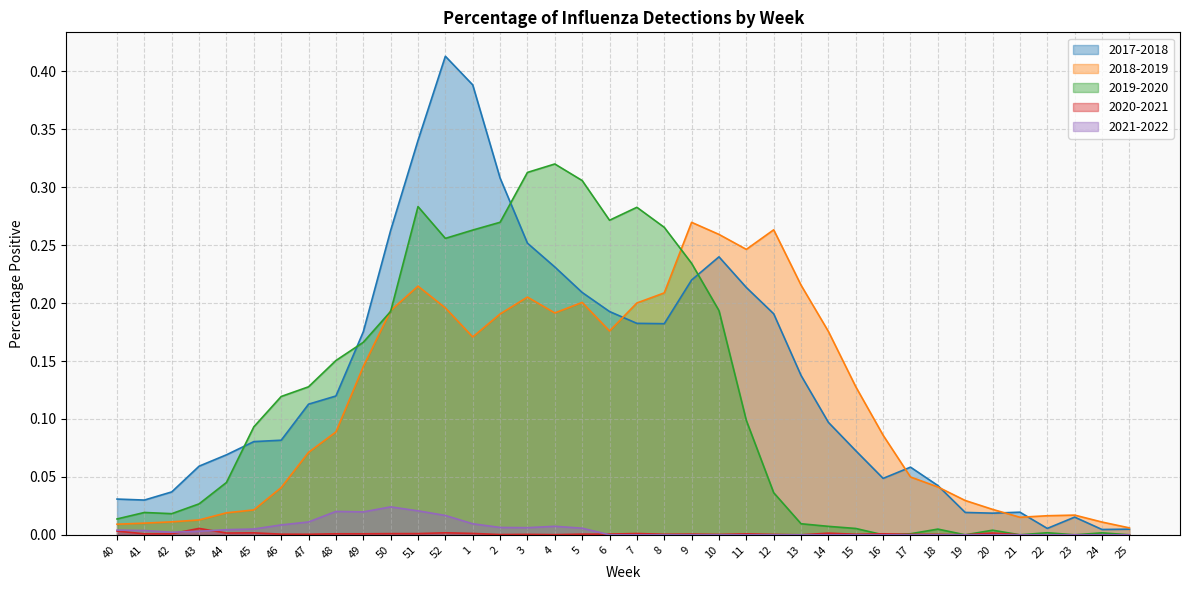

Rank the series at 16 from lowest to highest value.

2019-2020, 2021-2022, 2020-2021, 2017-2018, 2018-2019